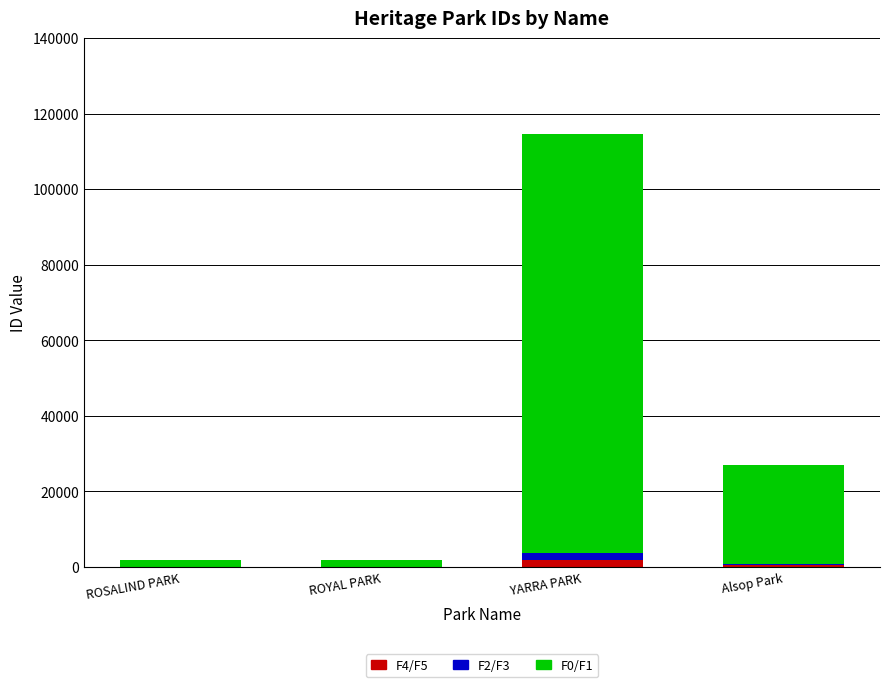

At which category is the sum across all series the highest?

YARRA PARK